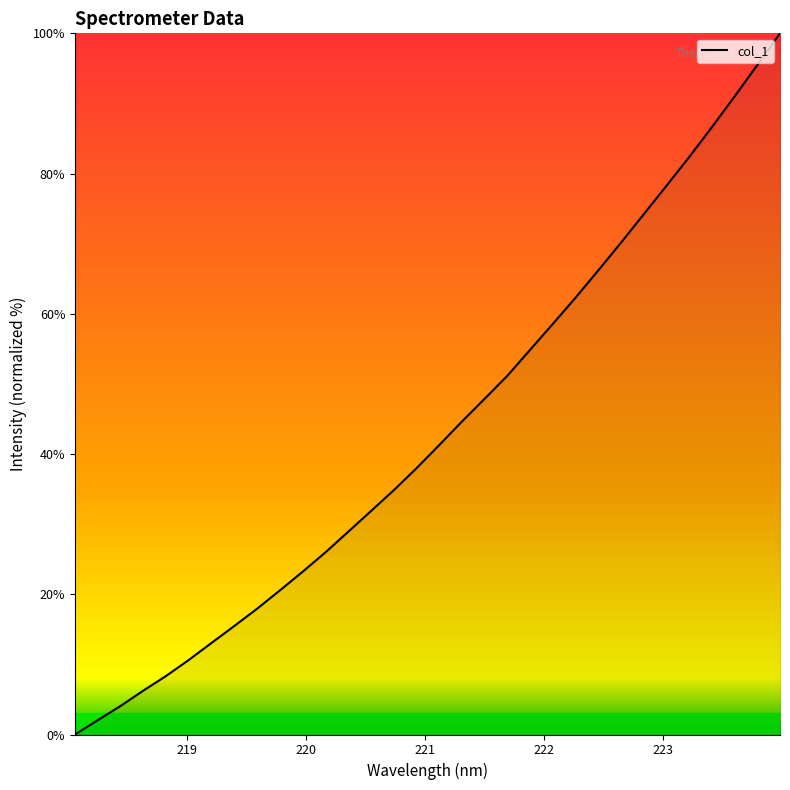

What is the maximum value shown in the chart?

100.0